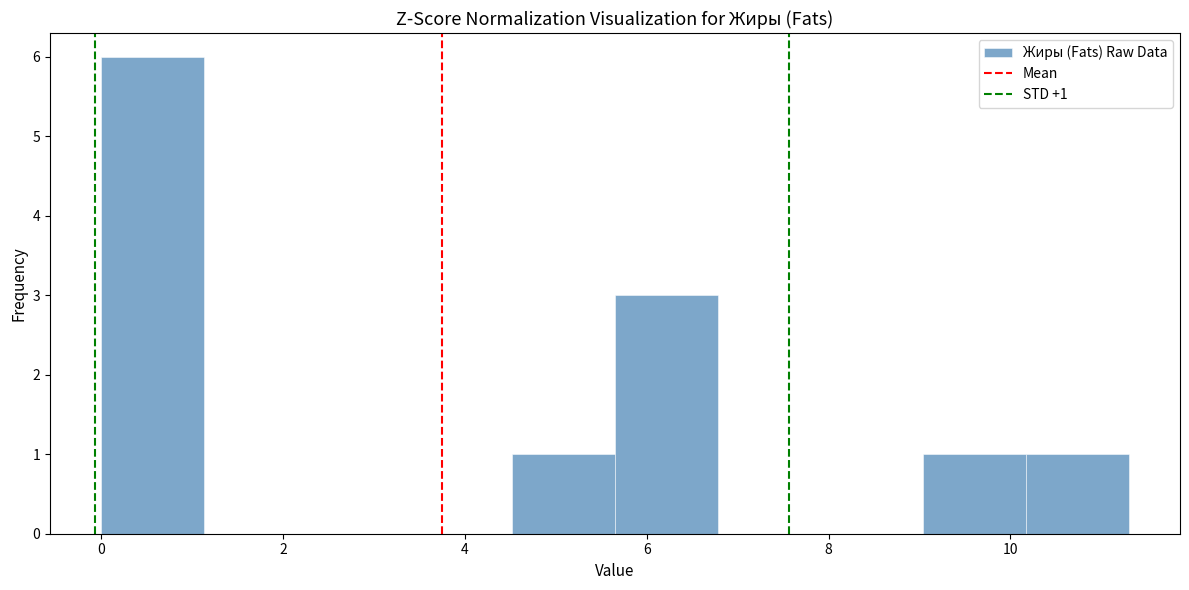

Which range on the x-axis has the tallest bar?

0.0 to 1.2